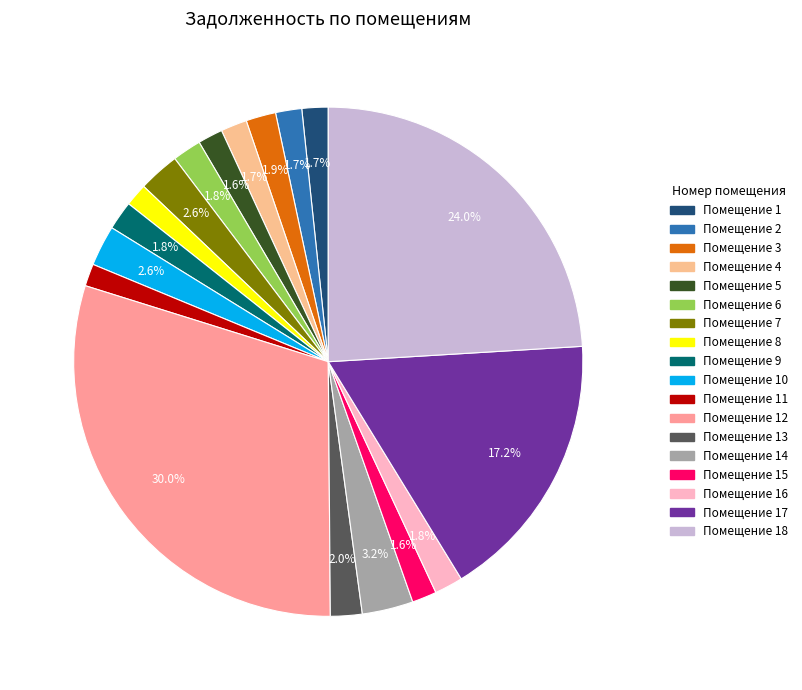

How many slices are in this pie chart?

18